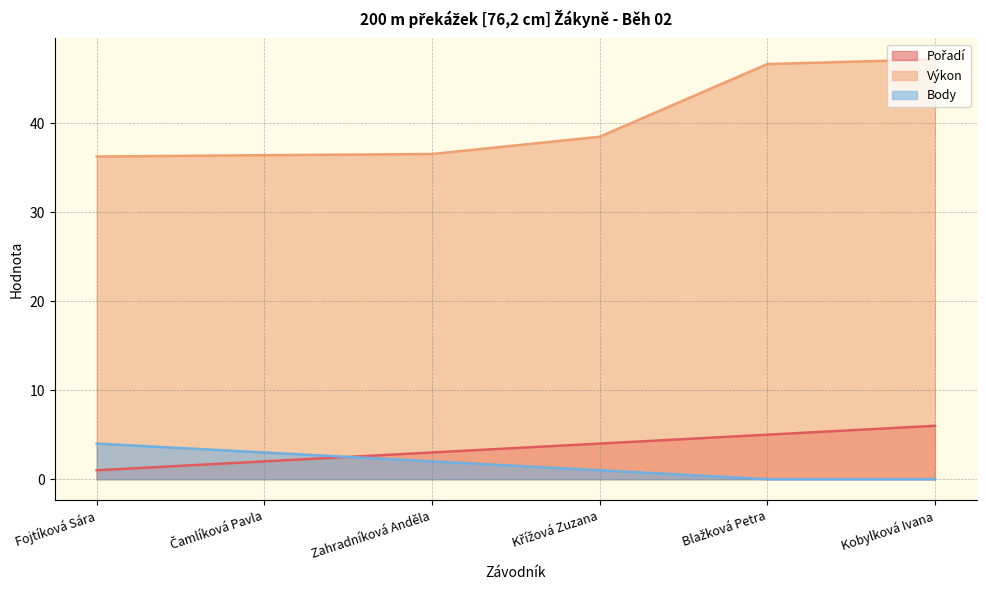

How many Body values are between 0 and 3?

5